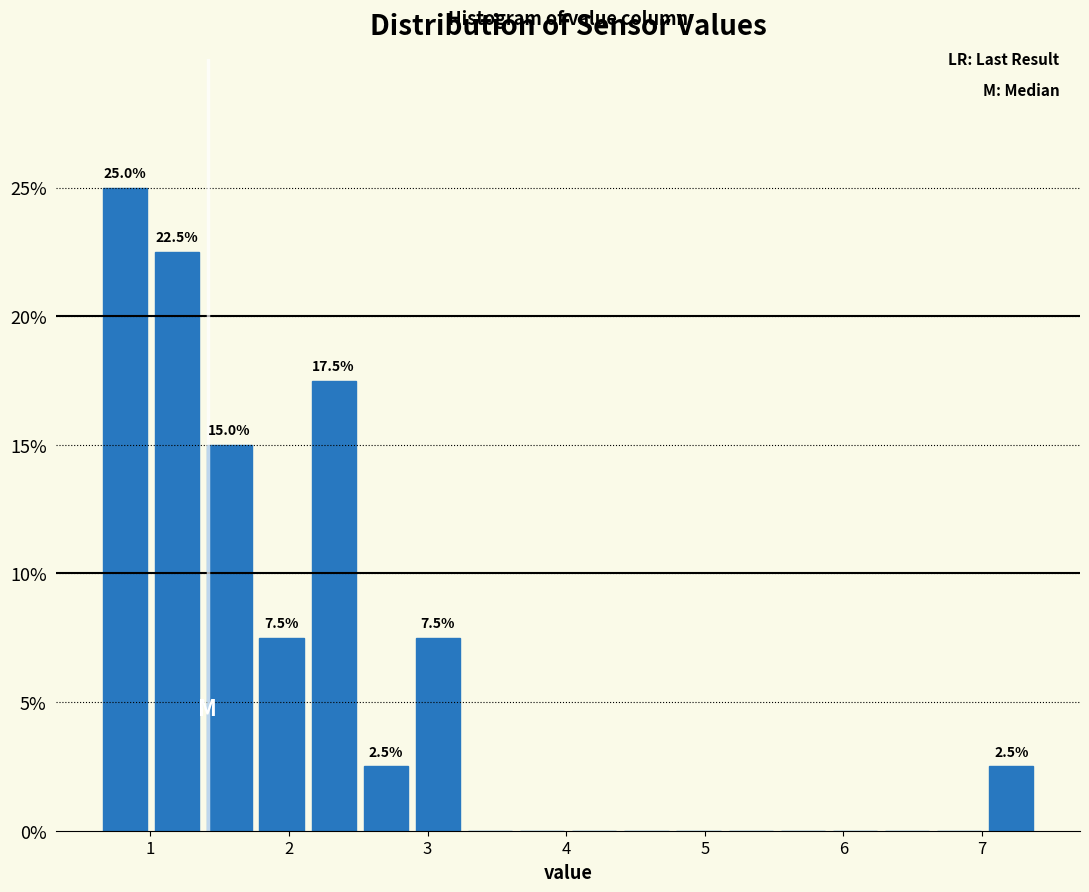

Around what value on the x-axis is the tallest bar? Give the approximate position of its centre, as read against the axis.

0.8